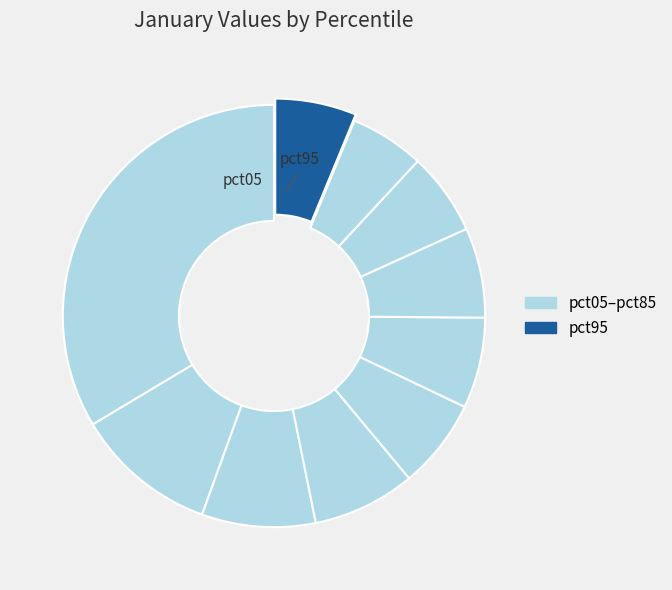

How many segments does this pie chart have?

10